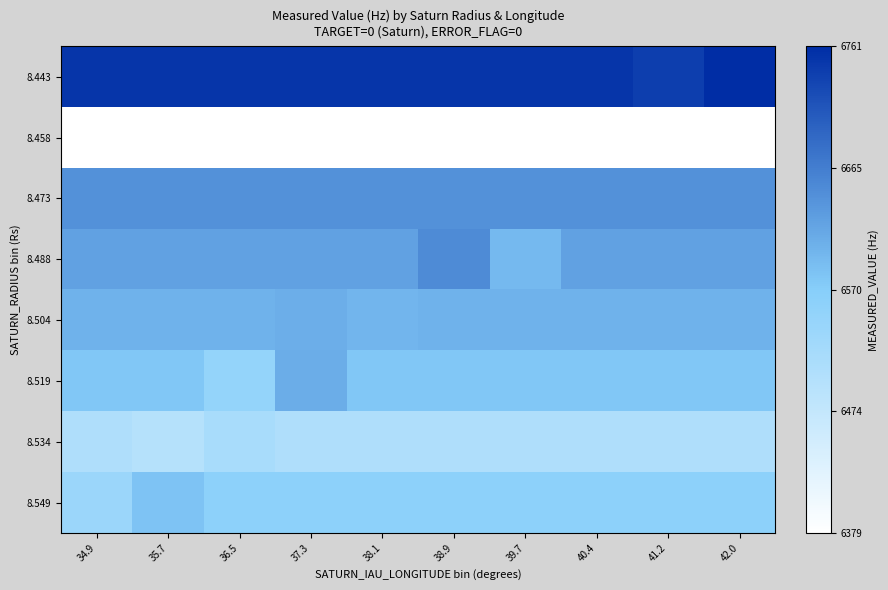

What is the total value across all series at 41.2?

52632.4